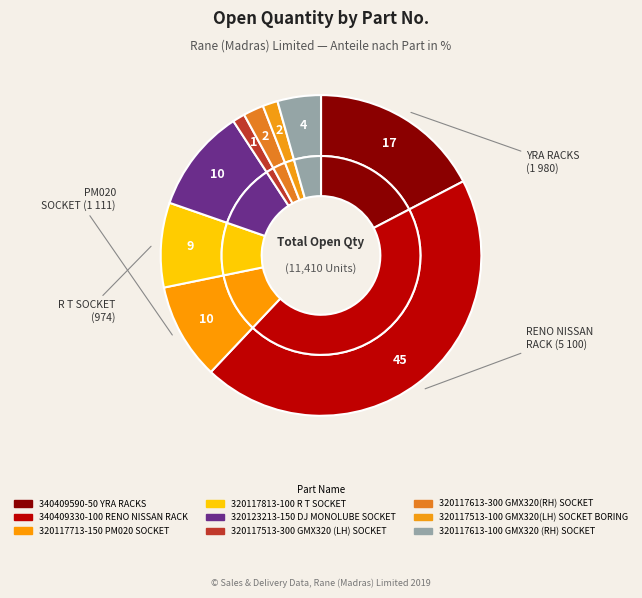

How many slices are in this pie chart?

9